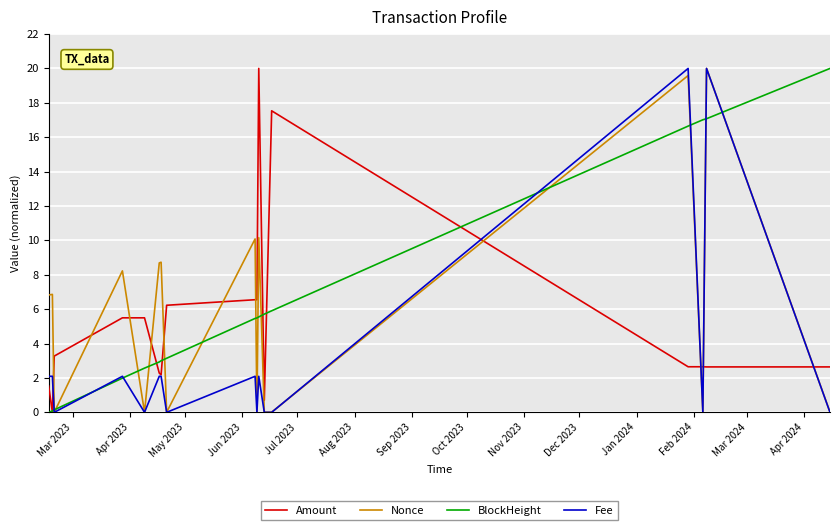

True or false: Nonce has more than 0 interior local peaks.

True